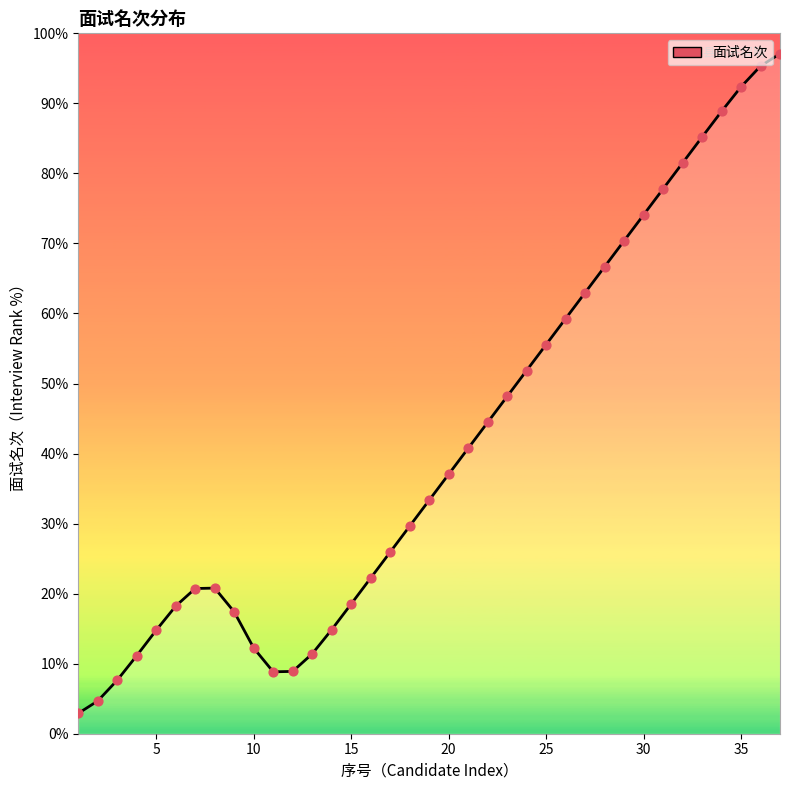

What is the difference between the maximum and minimum values?

94.2